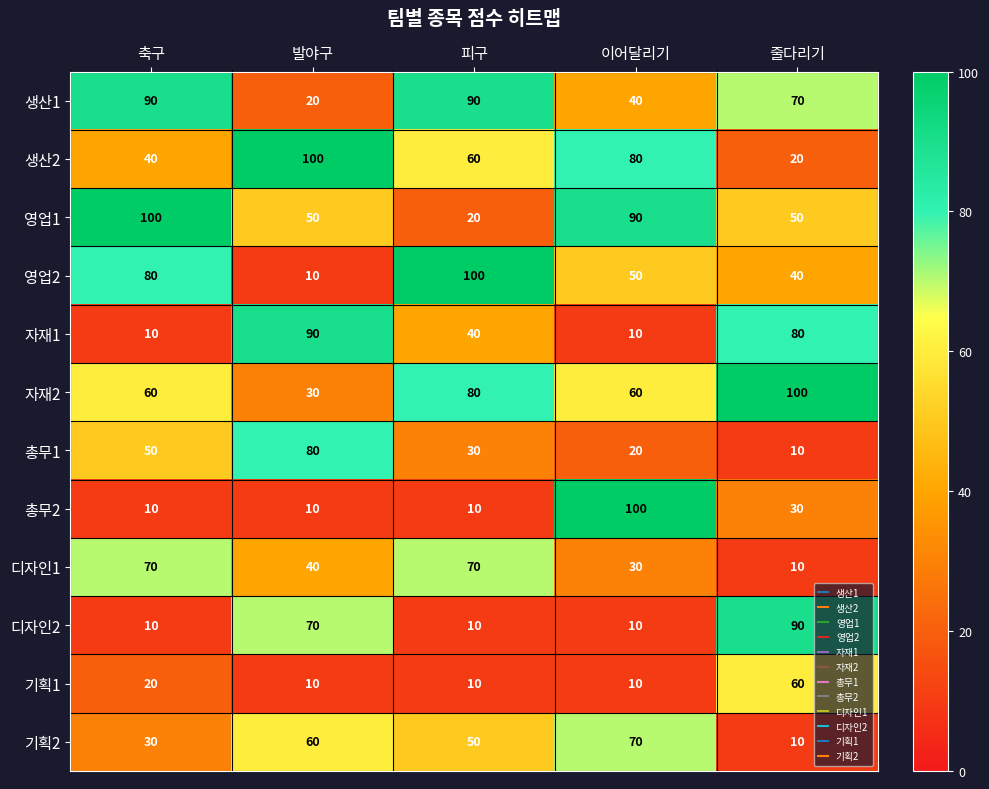

Between 축구 and 발야구, which series saw the biggest shift?

자재1